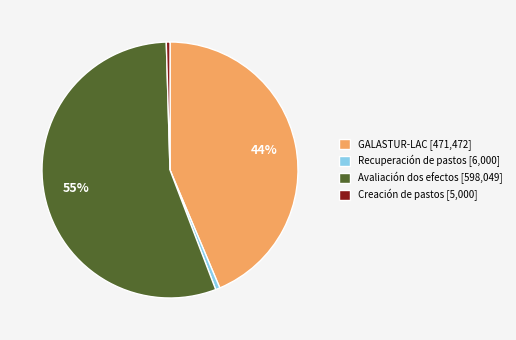

To the nearest percent, what percentage of the pie is GALASTUR-LAC?

44%